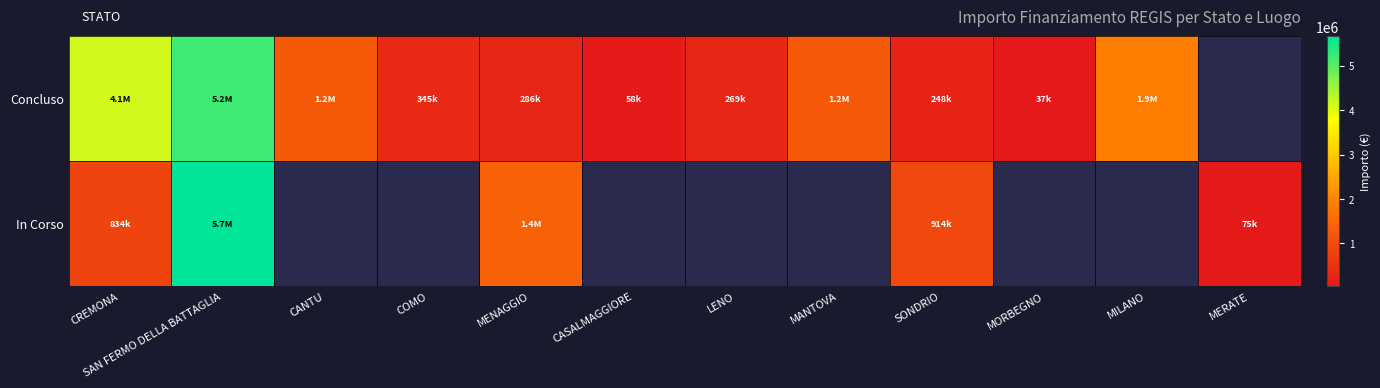

Which series changed the most between MANTOVA and SONDRIO?

Concluso